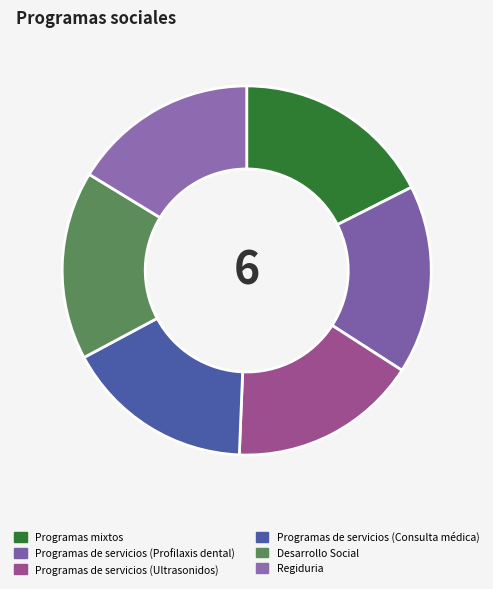

How many segments does this pie chart have?

6